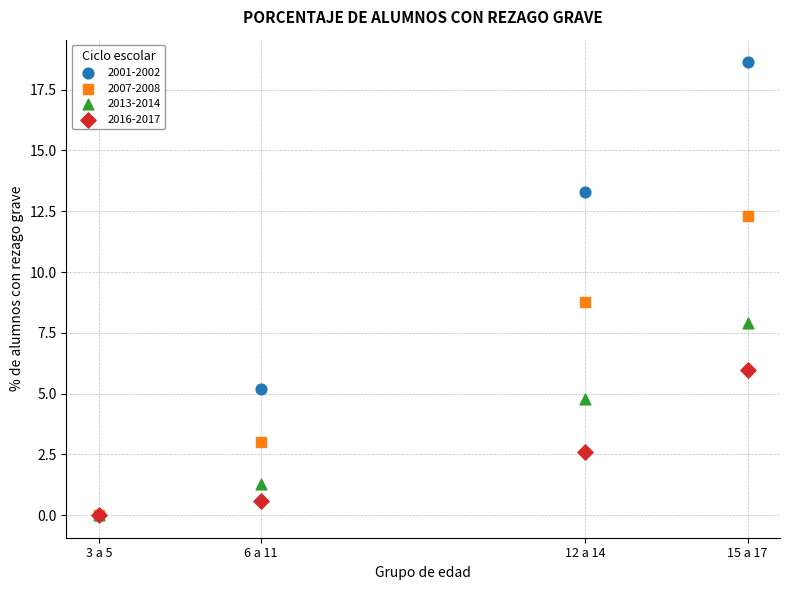

Across all series, what Y value is closest to 9?

8.8